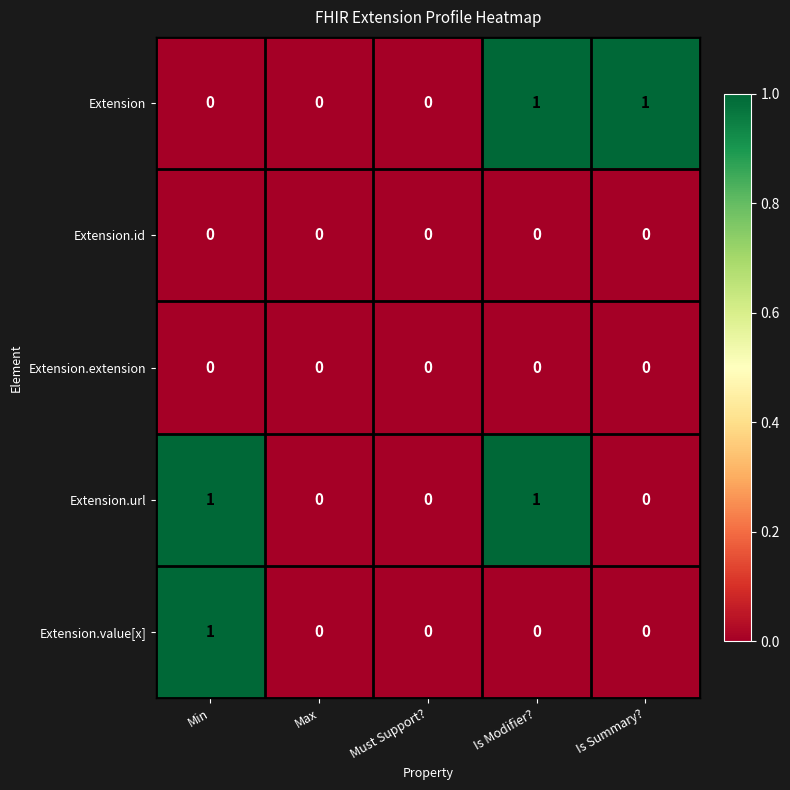

How many Extension values are between 0 and 1?

5